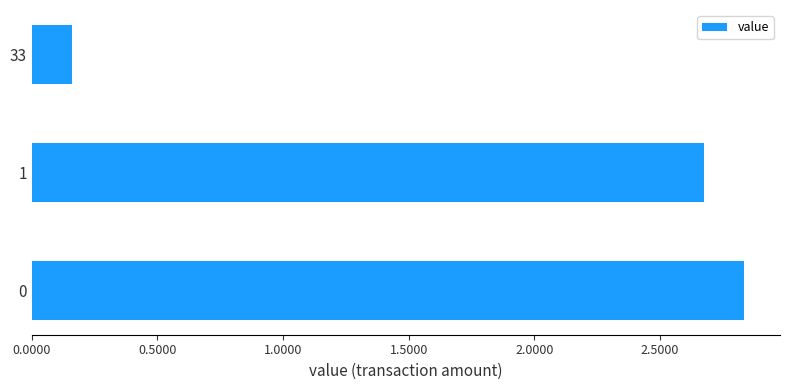

List the labels in order of value, smallest first.

33, 1, 0